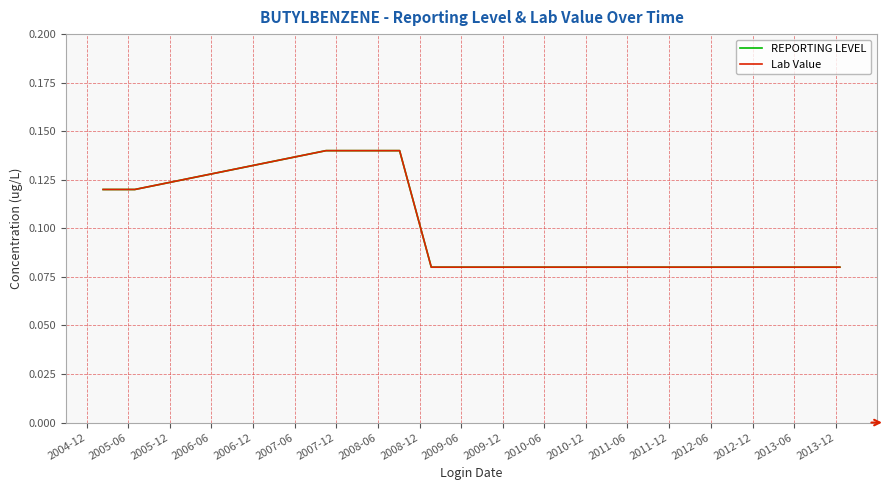

What is the difference between the maximum and second lowest values in the Lab Value series?

0.1